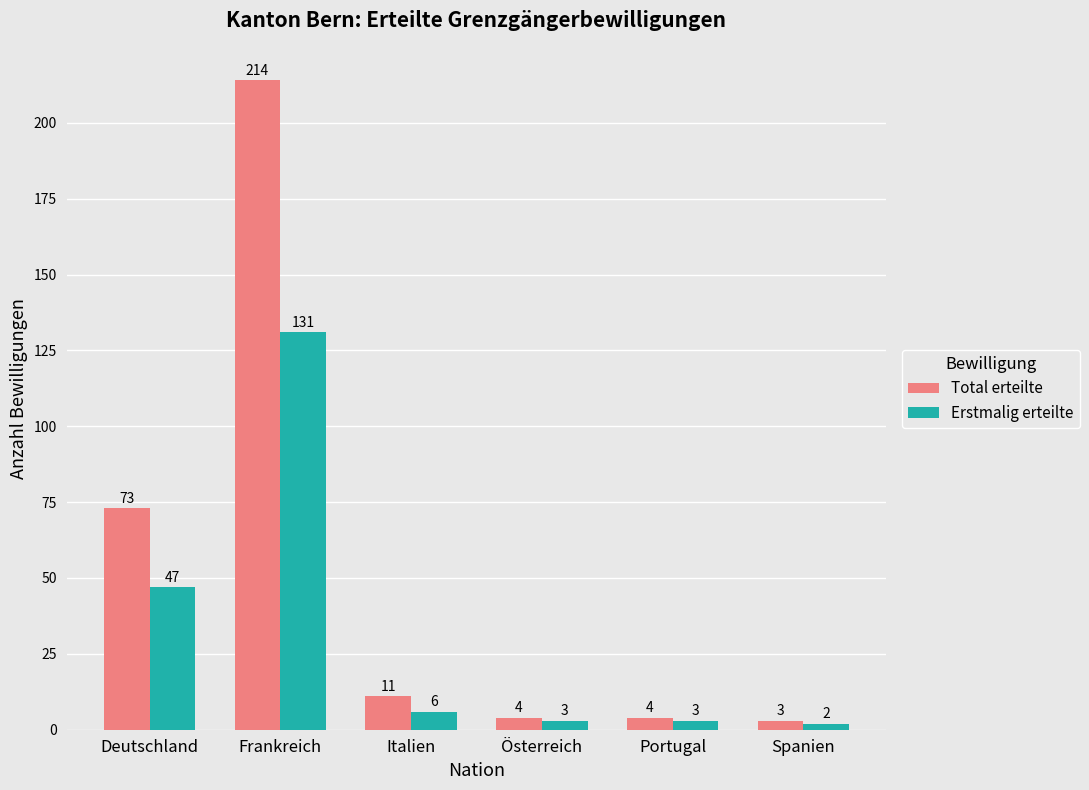

What is the minimum value for Total erteilte?

3